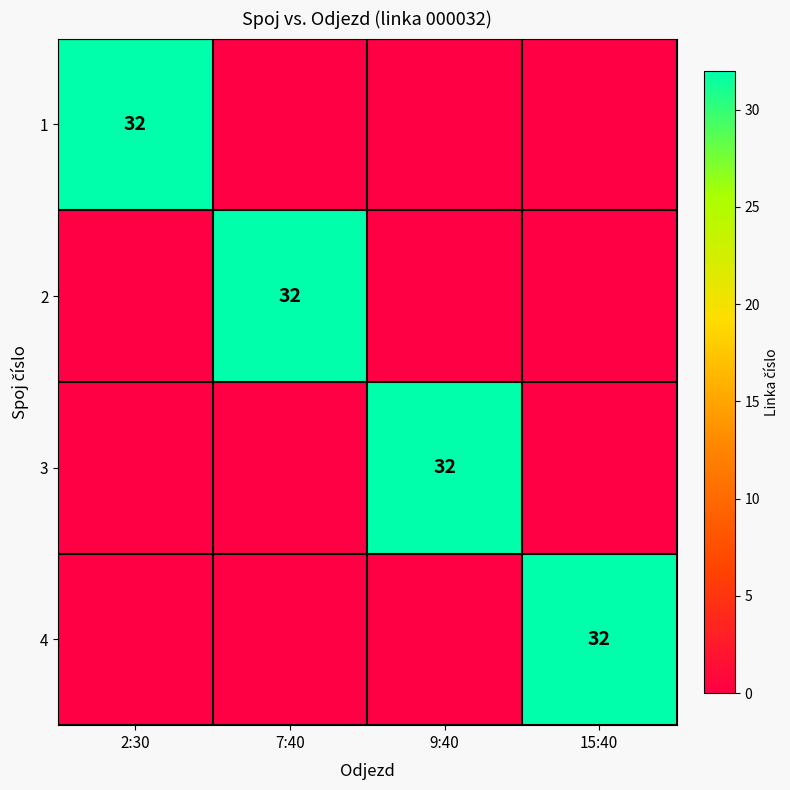

The value of 3 at 9:40 is 45. True or false?

False